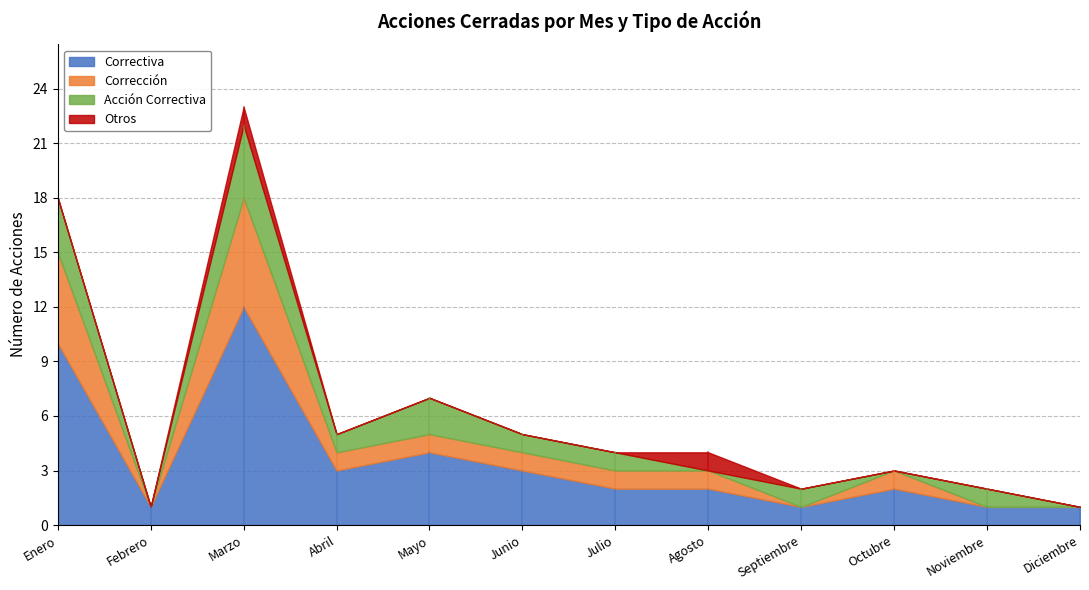

What is the sum of all Corrección values?

17